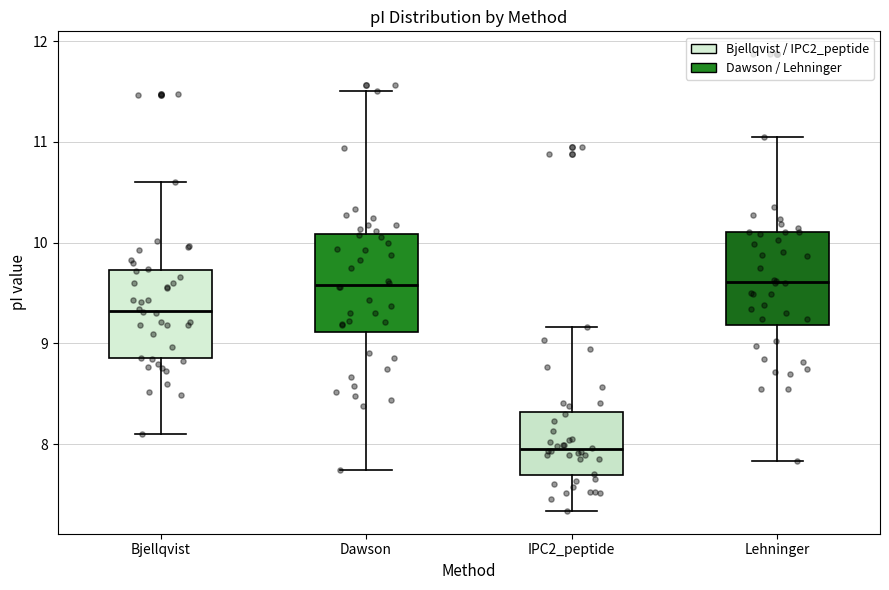

Where does the upper whisker of the box for Dawson end on the y-axis? The values are not printed on the chart, so give them approximately, as read against the axis.

11.5